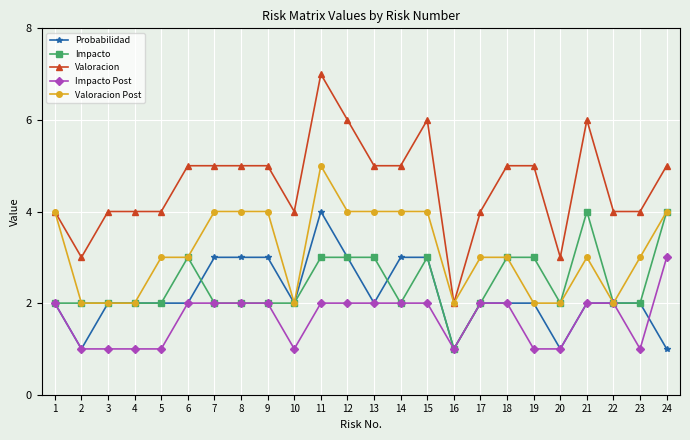

What is the value of the Probabilidad point at the 23rd from the left?

2